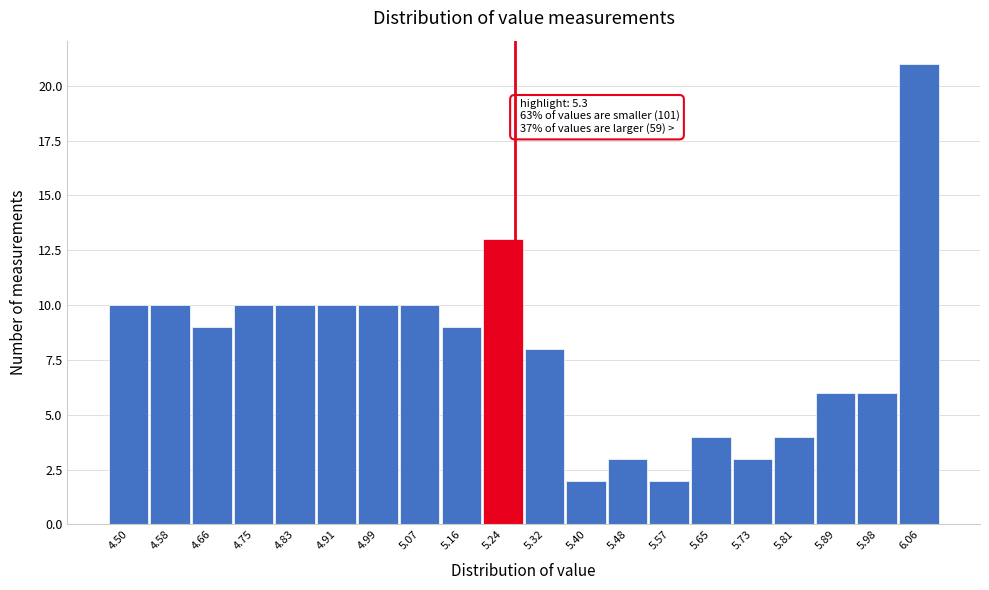

Reading left to right, list all the values displayed in this chart.

10	10	9	10	10	10	10	10	9	13	8	2	3	2	4	3	4	6	6	21